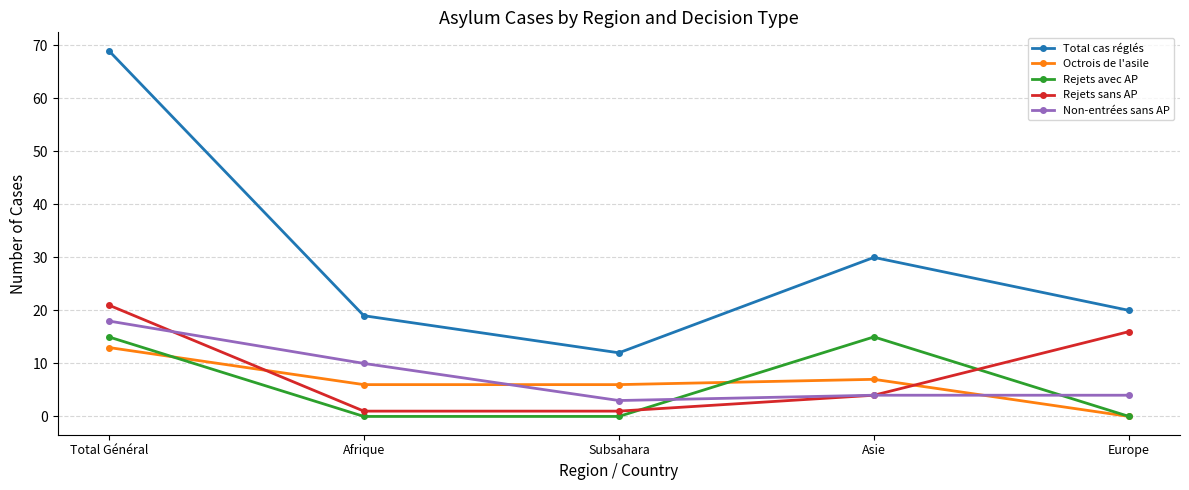

What is the sum of the Rejets sans AP values at Asie and Afrique?

5